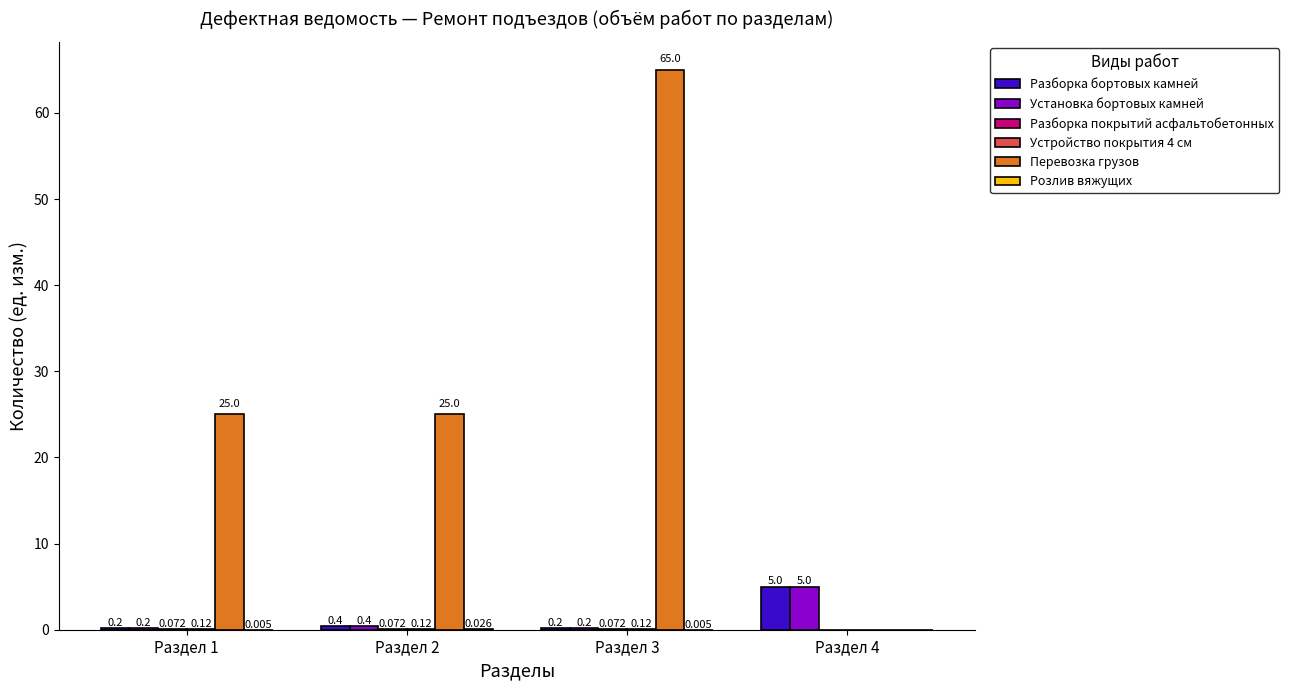

Which series has the largest total across all categories?

Перевозка грузов